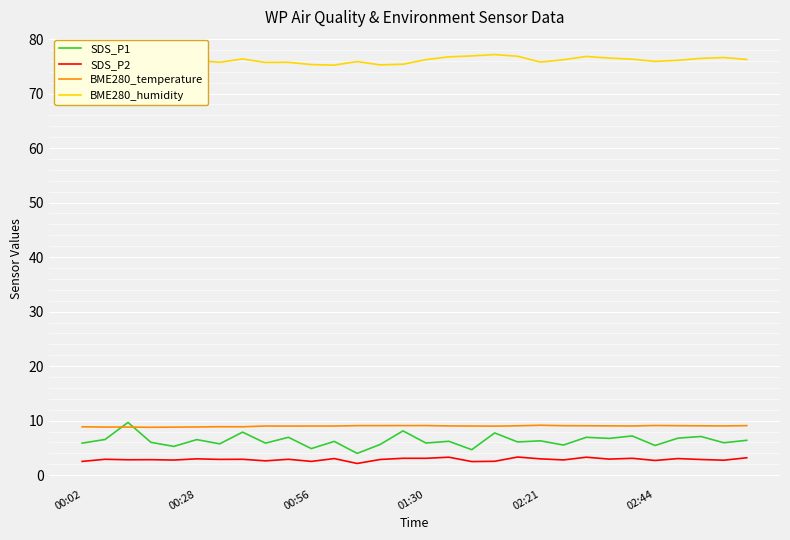

Which series has the largest range (max minus min)?

SDS_P1